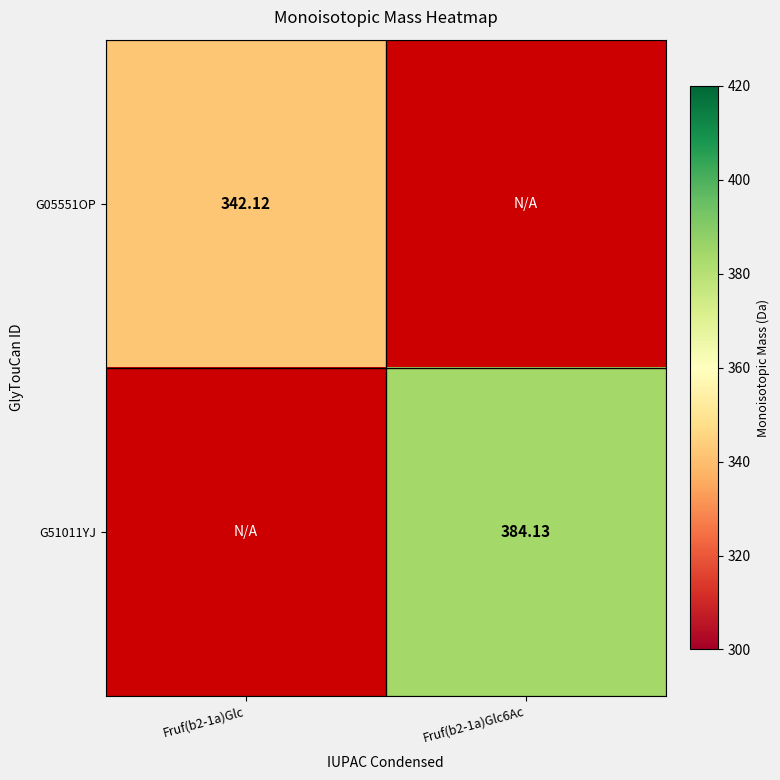

Is it true that G51011YJ equals 522.6 at Fruf(b2-1a)Glc6Ac?

False